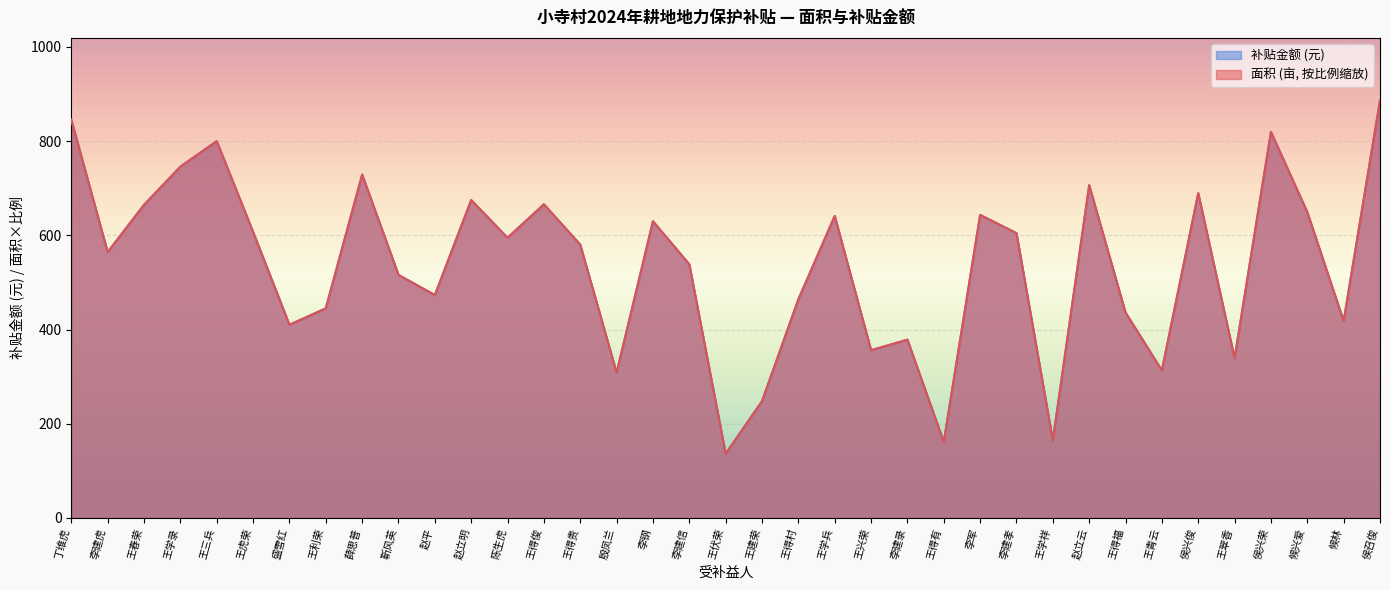

The 补贴金额 series shows 1386.6 at 侯召俊. True or false?

False